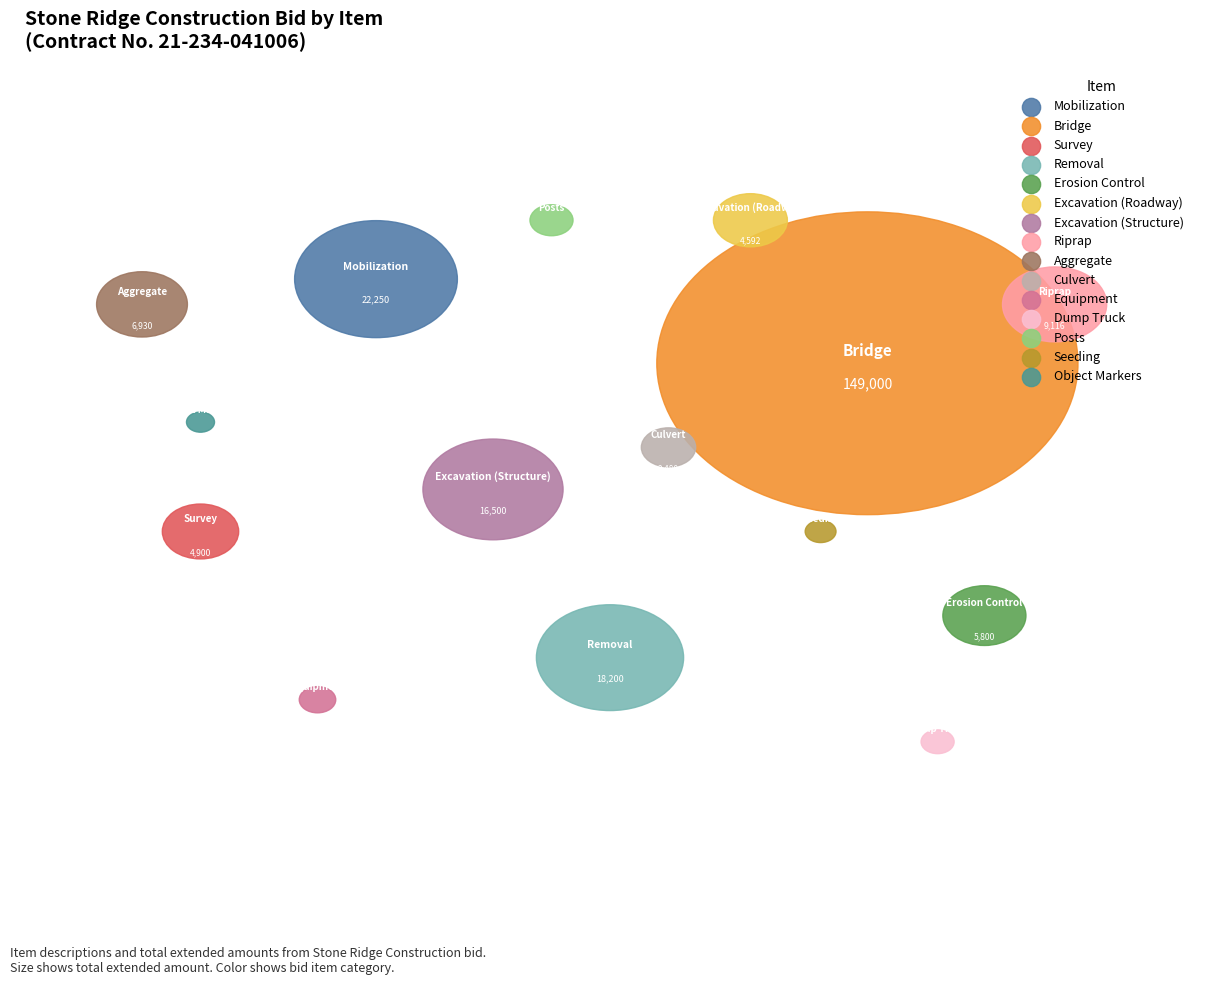

Which slice represents more than half of the pie?

Bridge